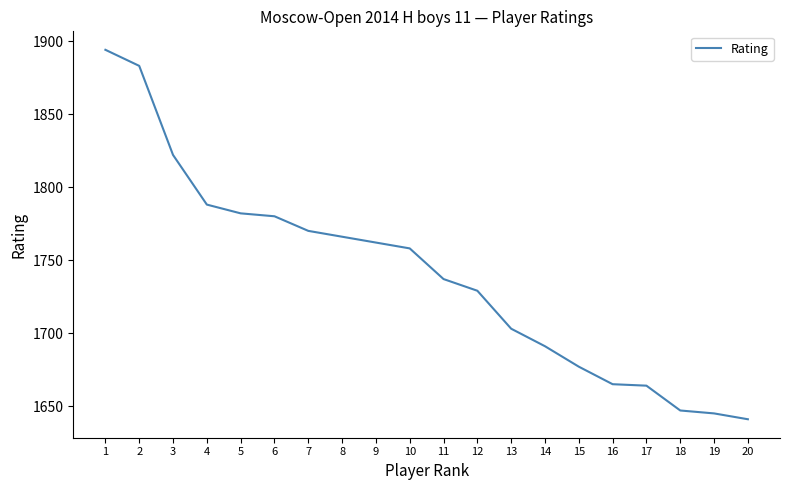

True or false: the data shows 1123 at 18.

False